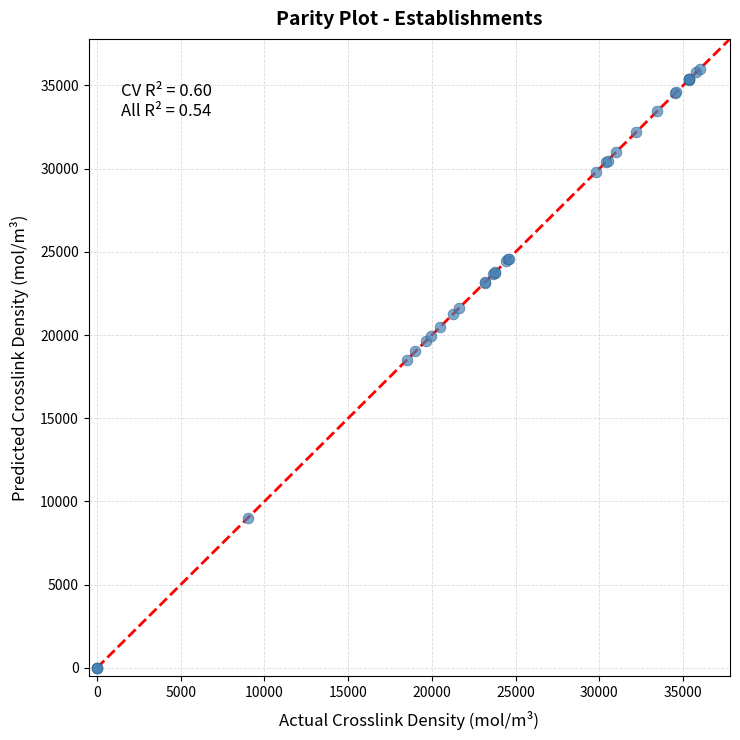

What Y value in the scatter plot is closest to 18000?

18492.8